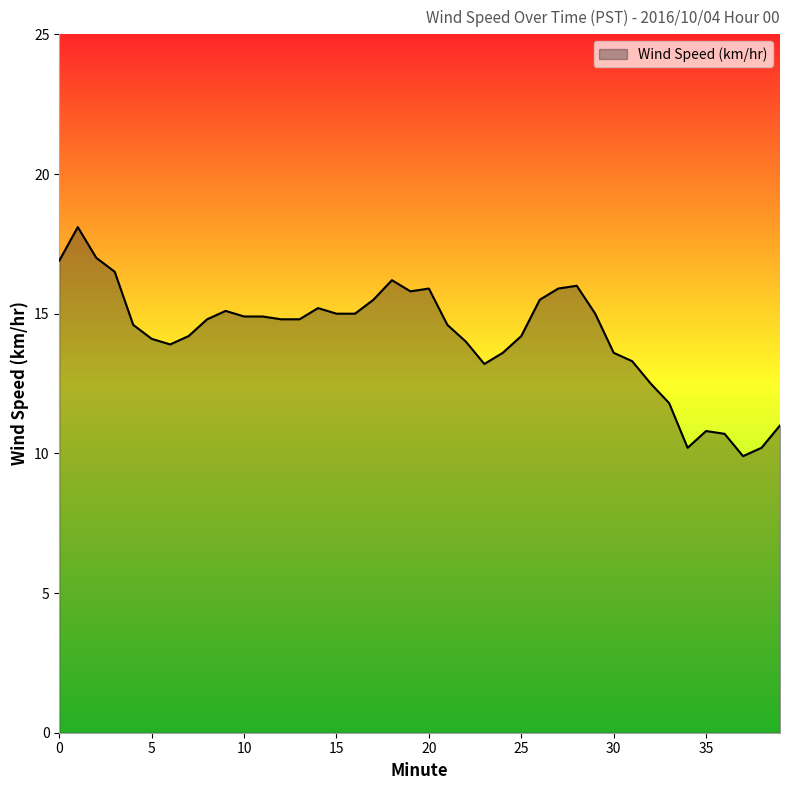

What is the minimum value shown in the chart?

9.9